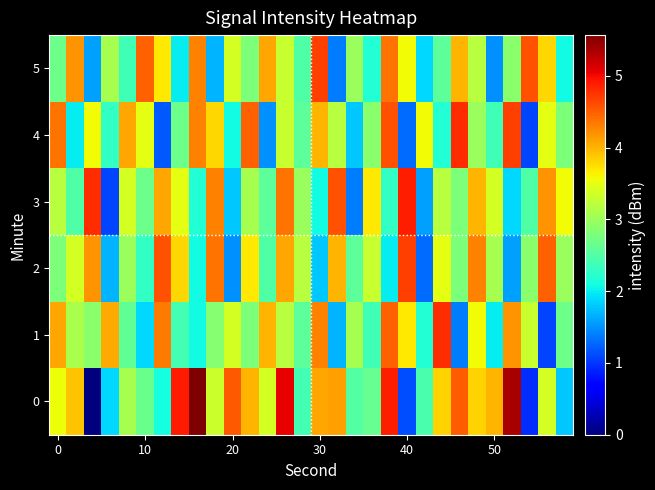

At how many categories does at least one series exceed 2?

30